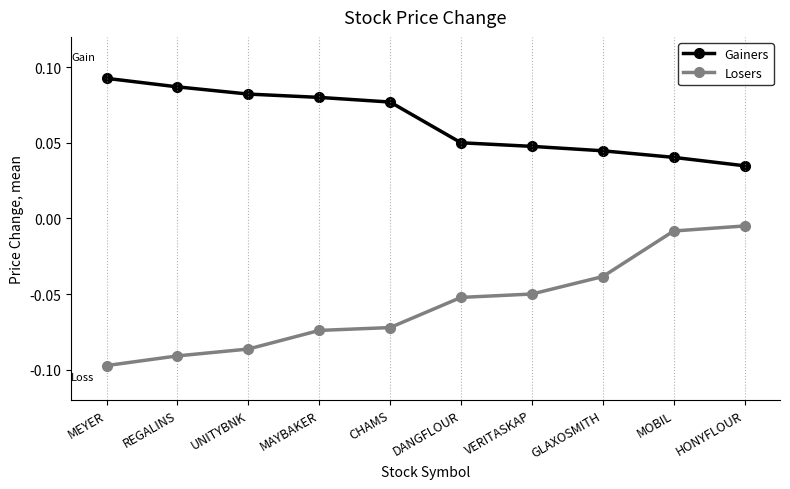

Rank the series by their maximum value, from highest to lowest.

Gainers, Losers